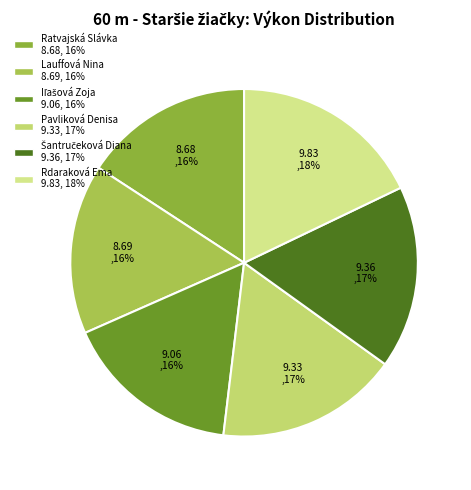

Is it true that Pavliková Denisa is 17% of the pie?

True